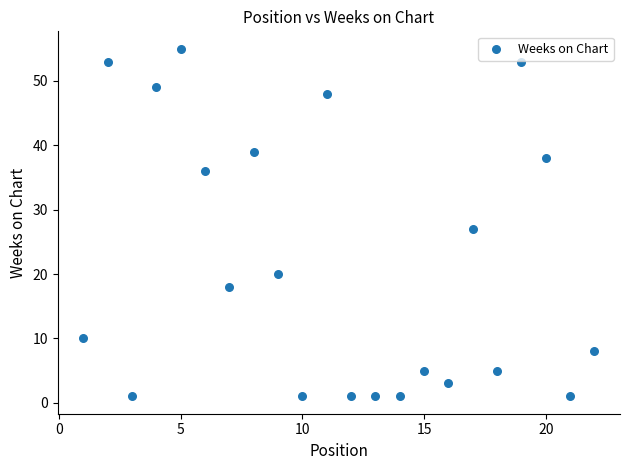

What Y value in the scatter plot is closest to 28?

27